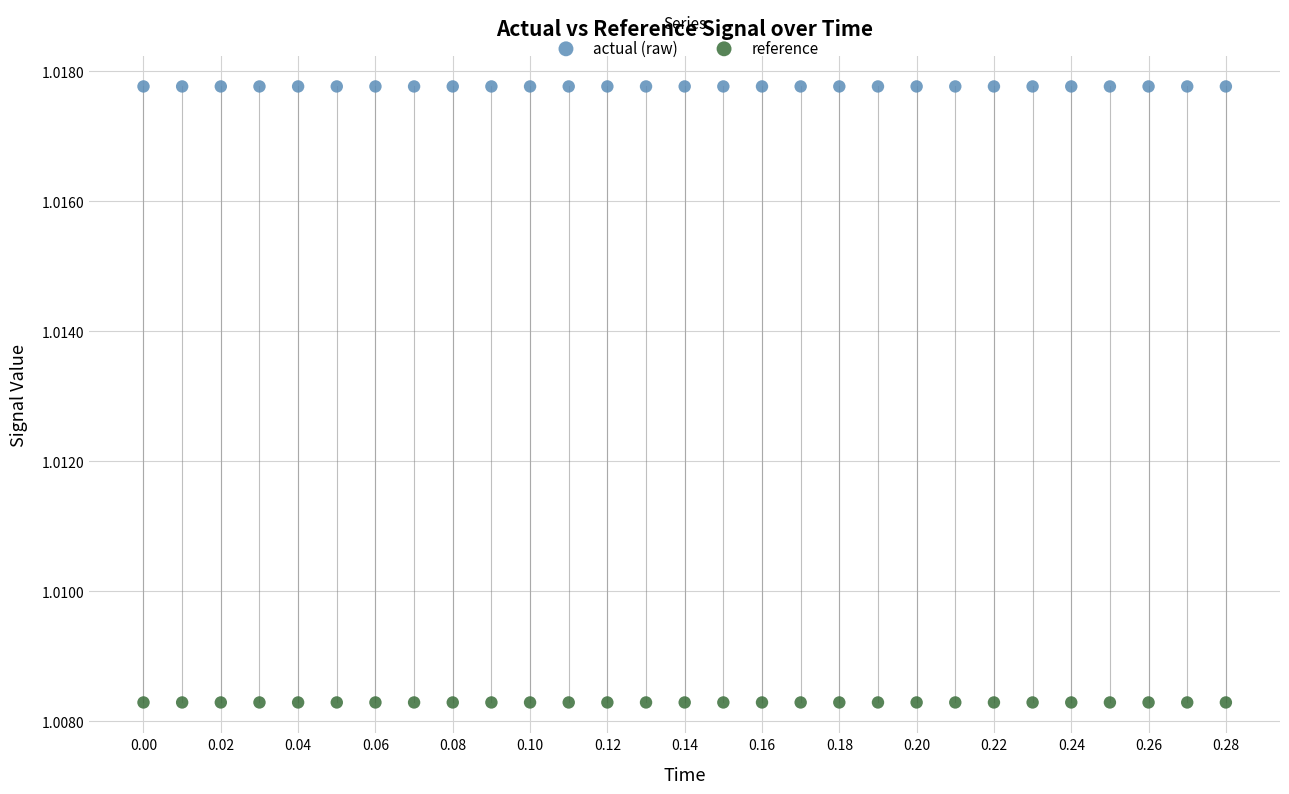

Which series reaches the minimum Y coordinate?

reference